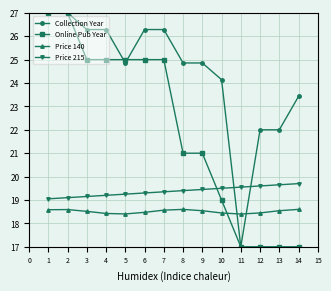

True or false: Collection Year has a value of 13.9 at 4.

False